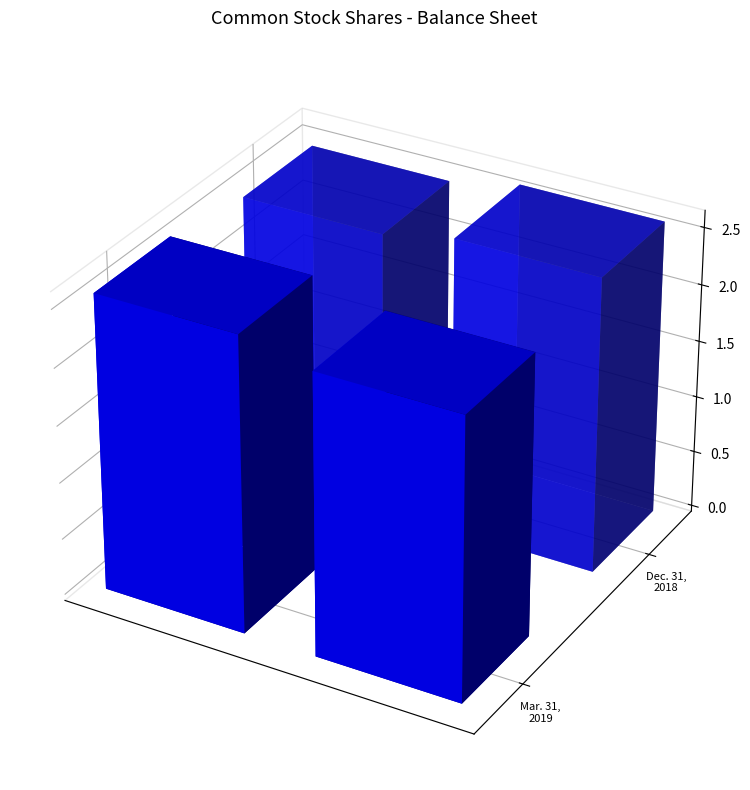

Which has a higher value, Common stock, shares issued or Common stock, shares outstanding?

Common stock, shares issued